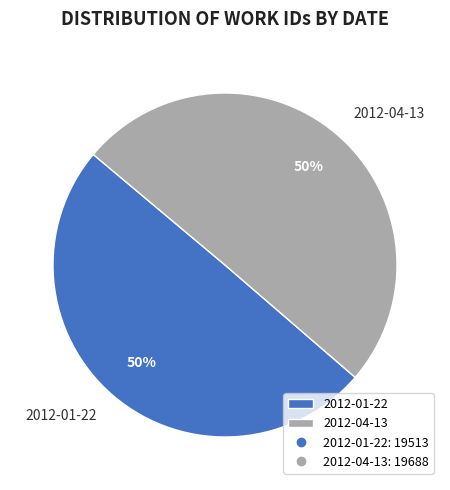

The 2012-04-13 slice represents 62% of the pie. True or false?

False